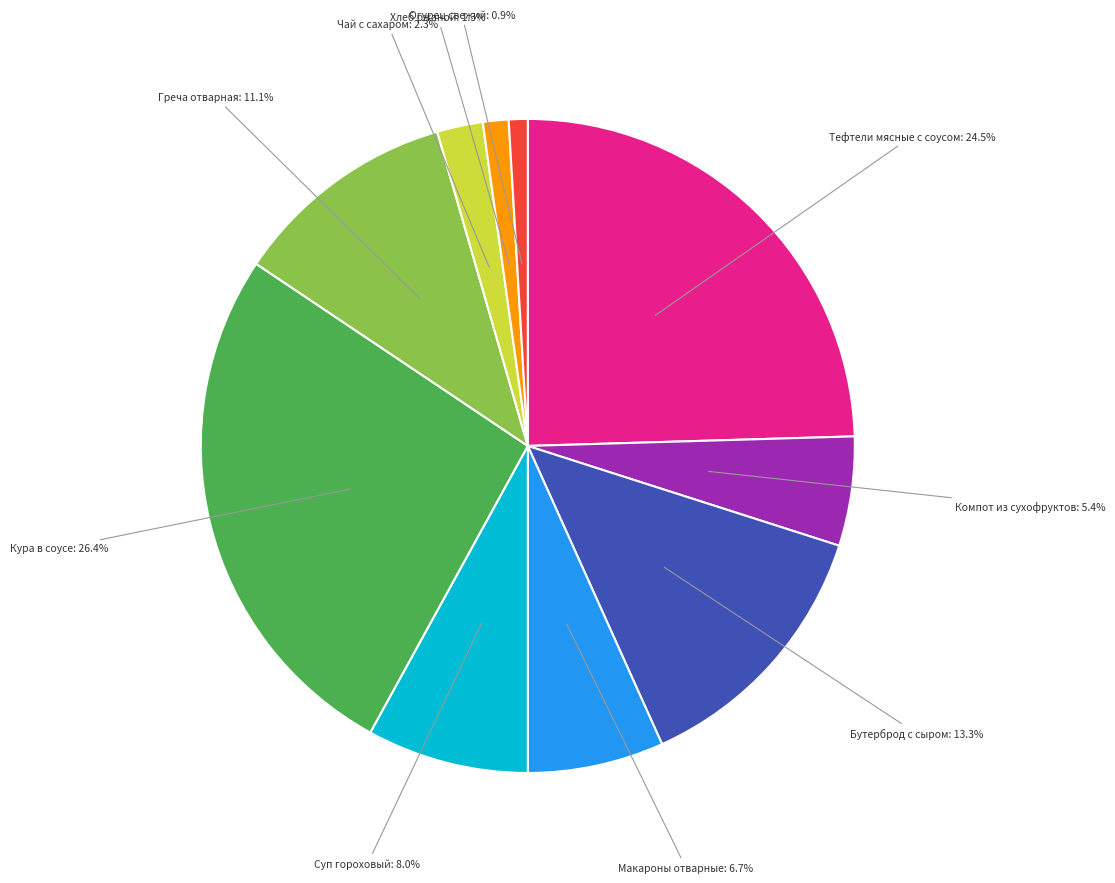

Is there any slice that represents more than half of the pie?

No